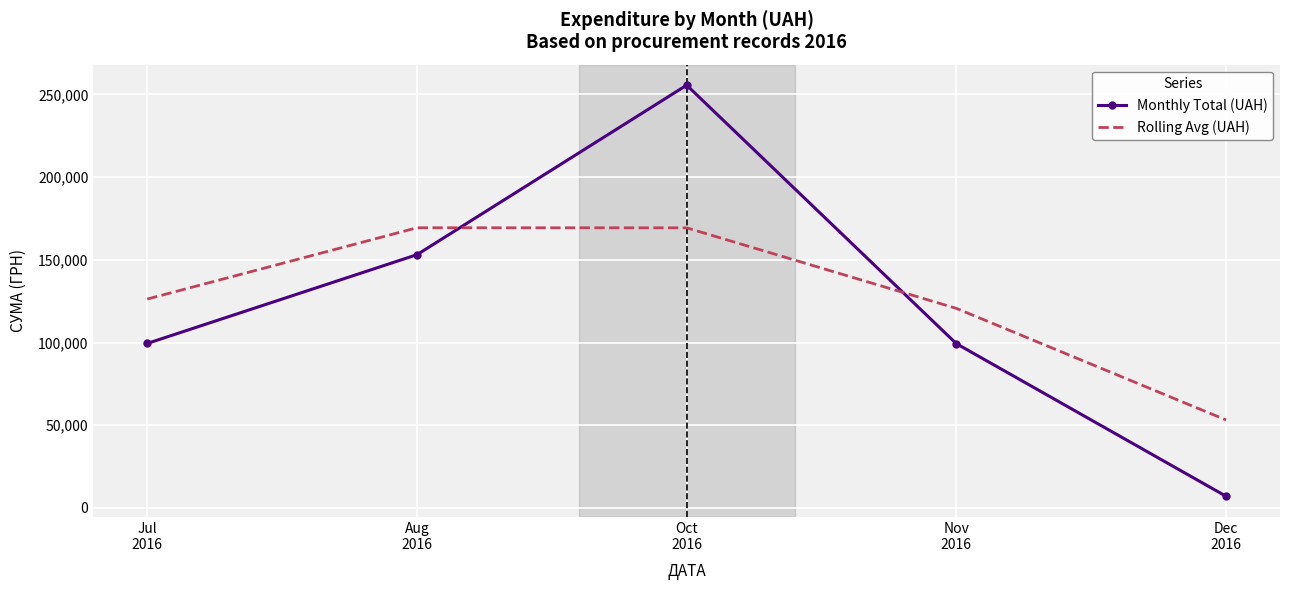

What is the difference between the Rolling Avg (UAH) values at Nov
2016 and Dec
2016?

67450.4